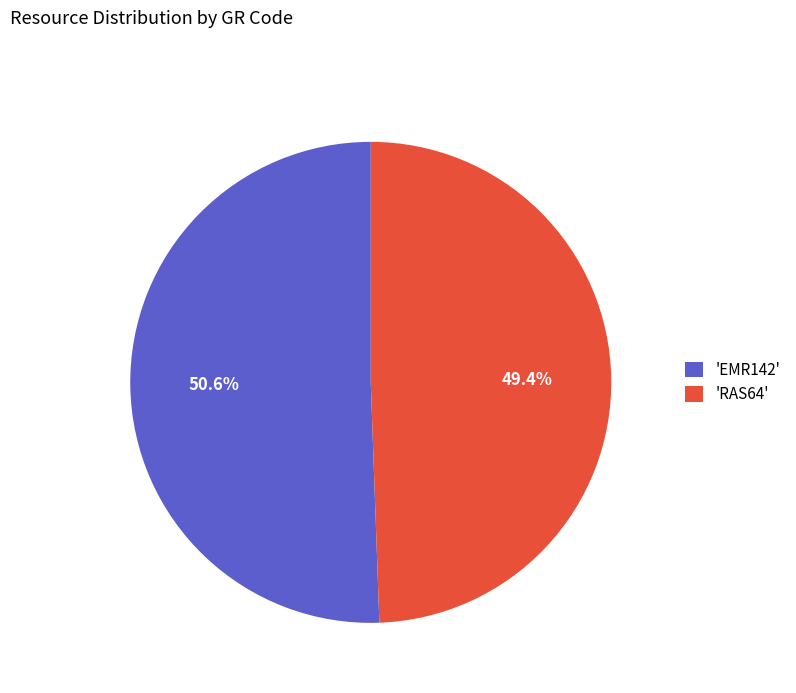

Approximately how many times larger is the value at 'RAS64' compared to 'EMR142'?

1.0